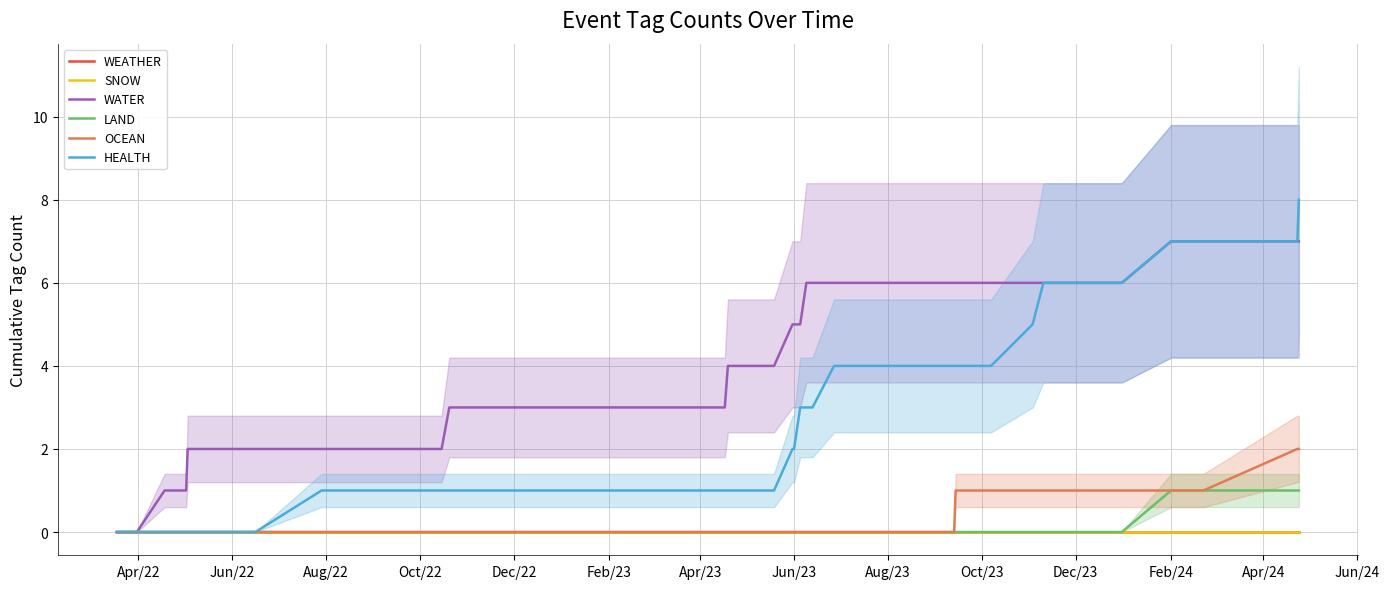

How many data points in WATER are above 4?

18